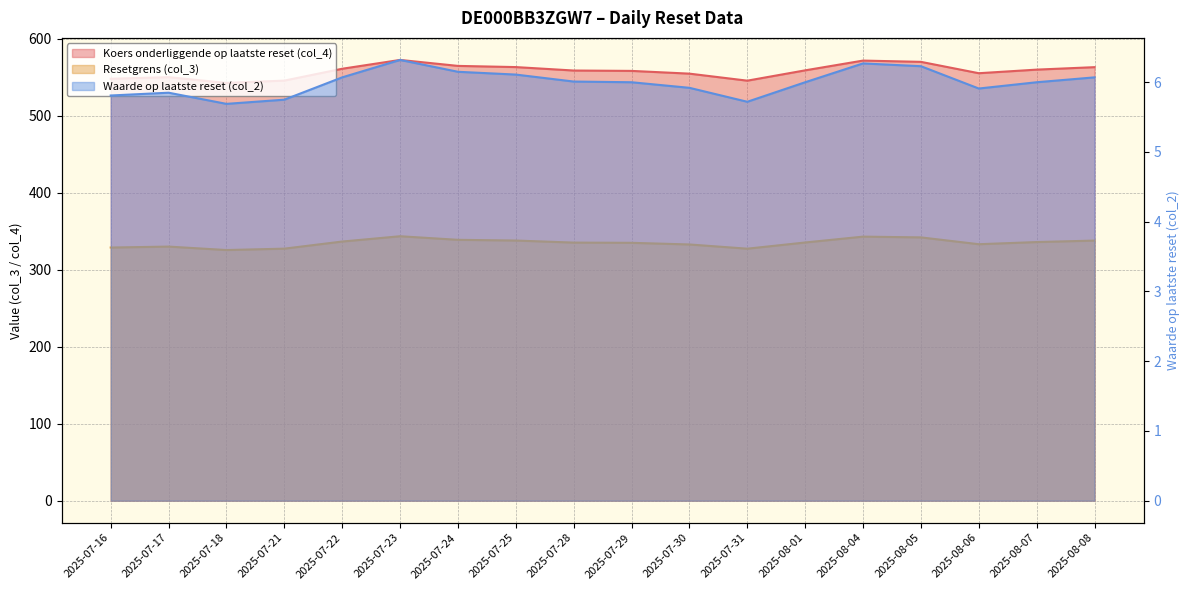

Which series has the widest spread of values?

Koers onderliggende op laatste reset (col_4)